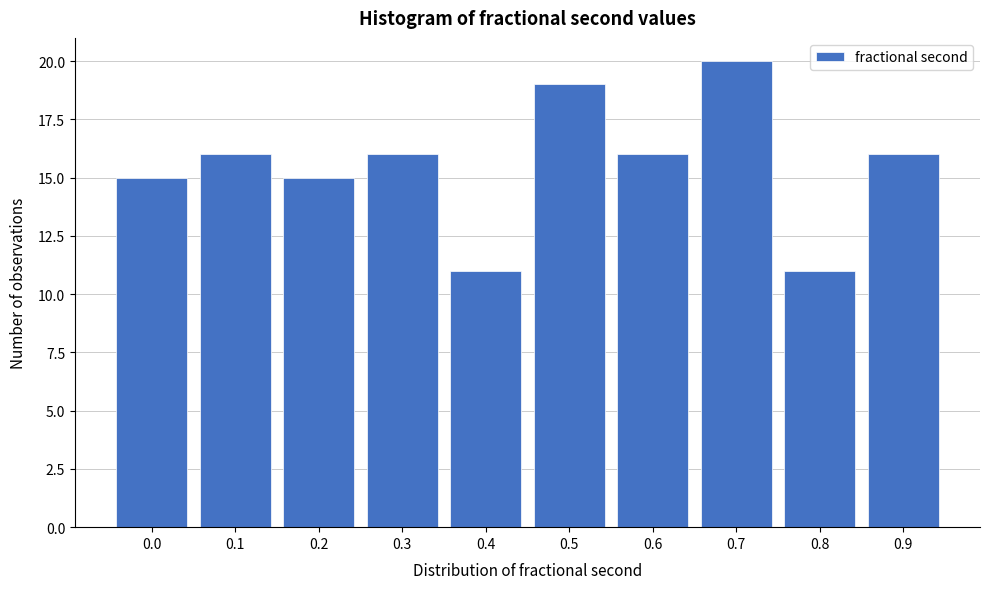

Reading left to right, extract all data points from this chart.

15	16	15	16	11	19	16	20	11	16